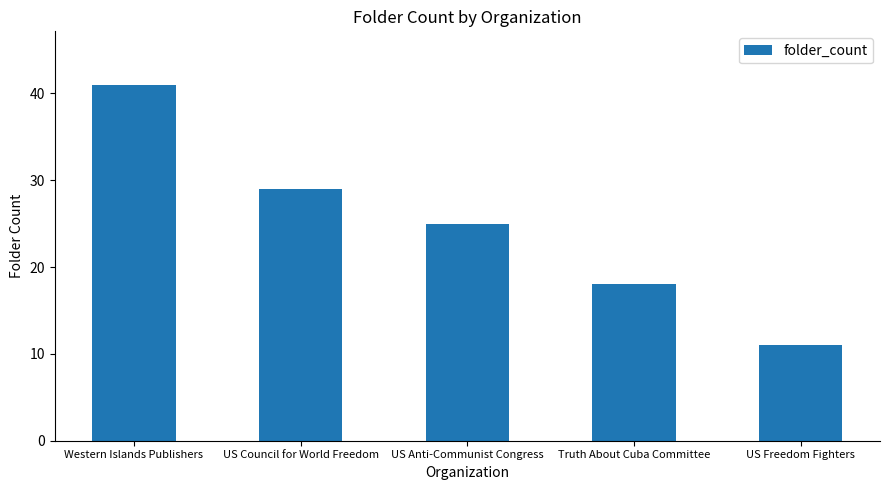

What is the difference between the values at Truth About Cuba Committee and Western Islands Publishers?

23